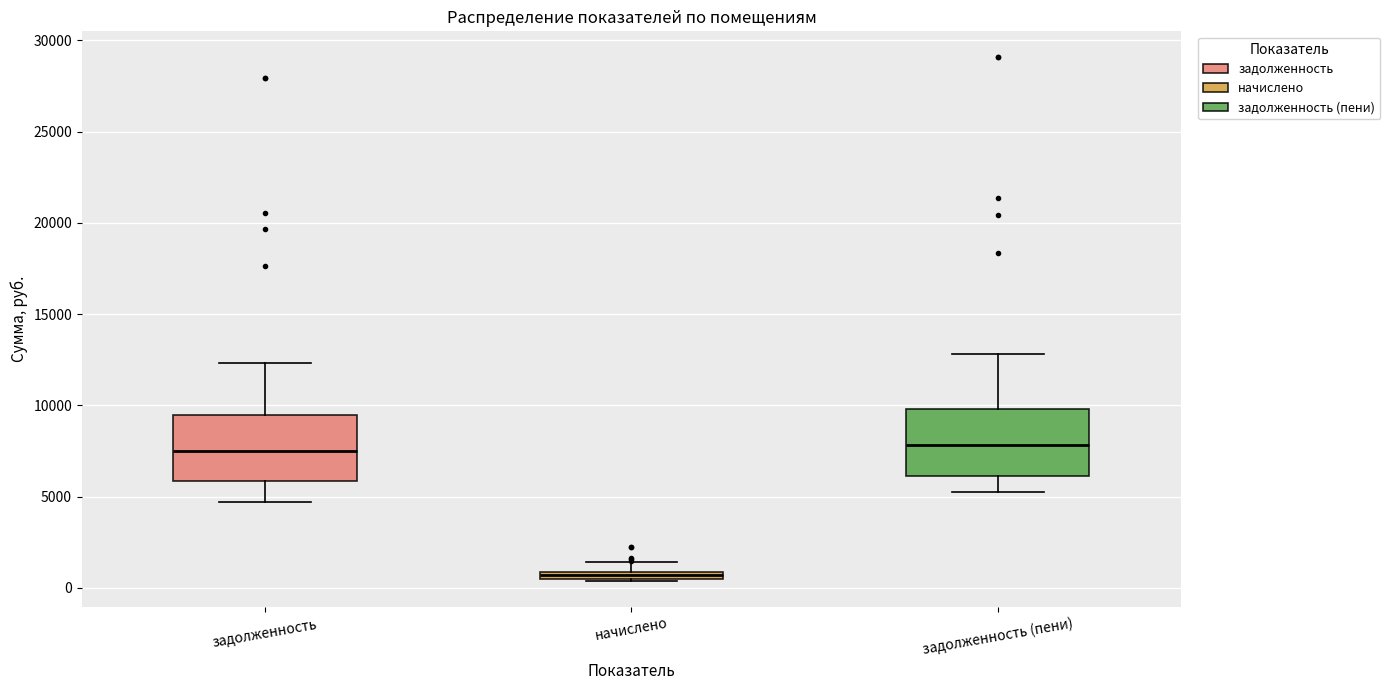

Where does the upper whisker of the box for начислено end on the y-axis? The values are not printed on the chart, so give them approximately, as read against the axis.

1500